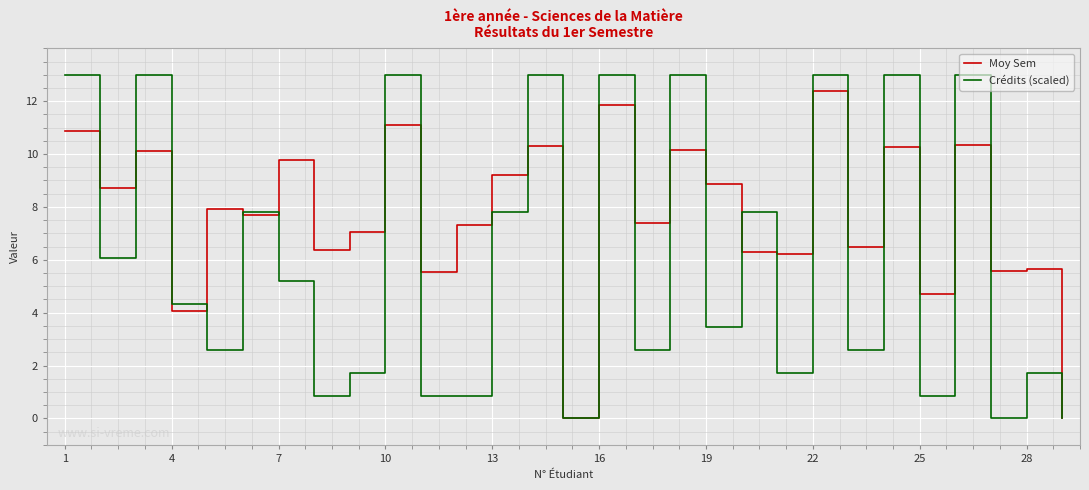

In Moy Sem, how many points are lower than both neighbors (excluding endpoints)?

11